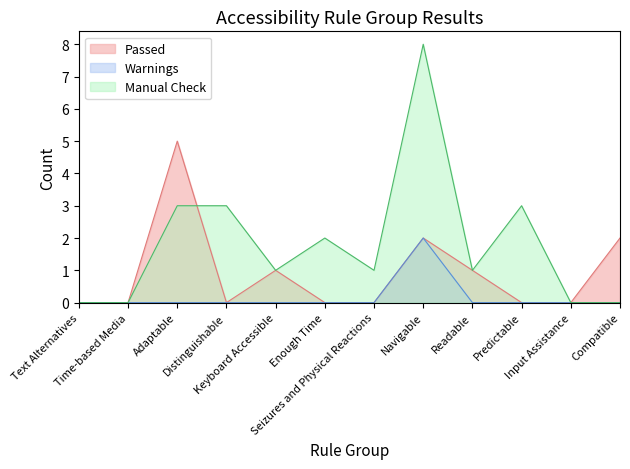

How many Passed values are between 0 and 2?

11